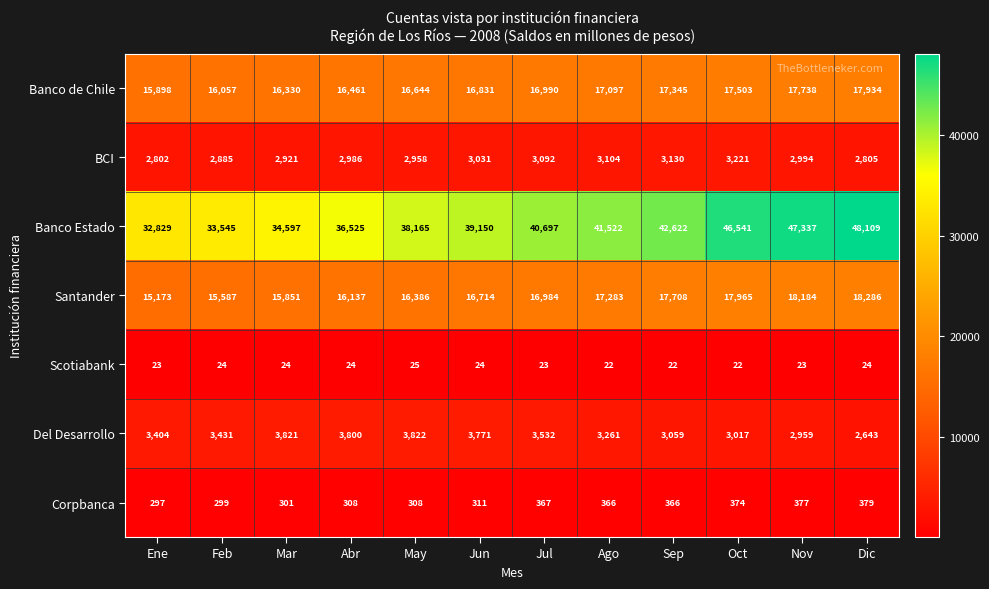

At how many categories does at least one series exceed 10494?

12